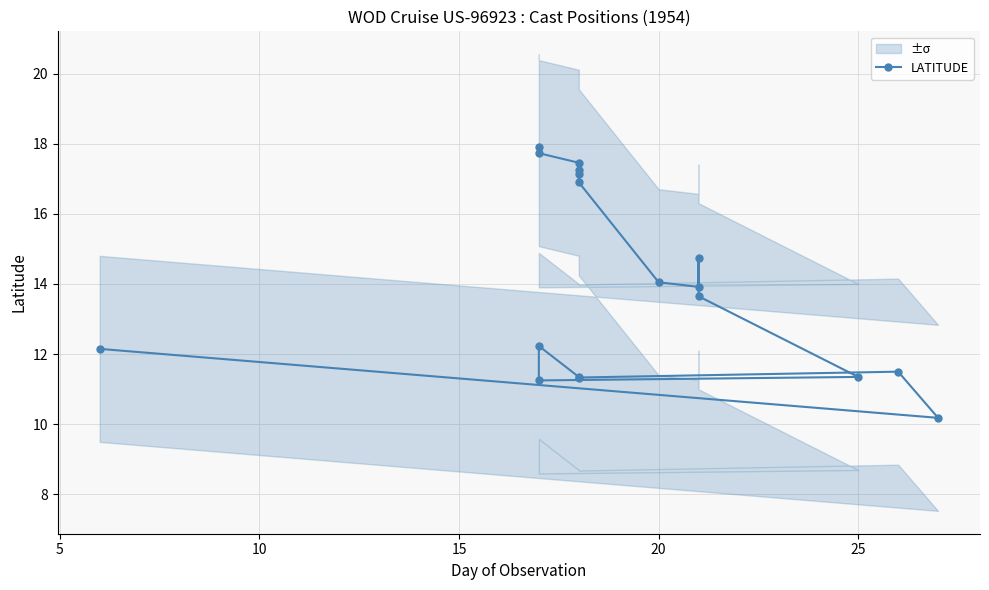

How many data points does each series have?

18